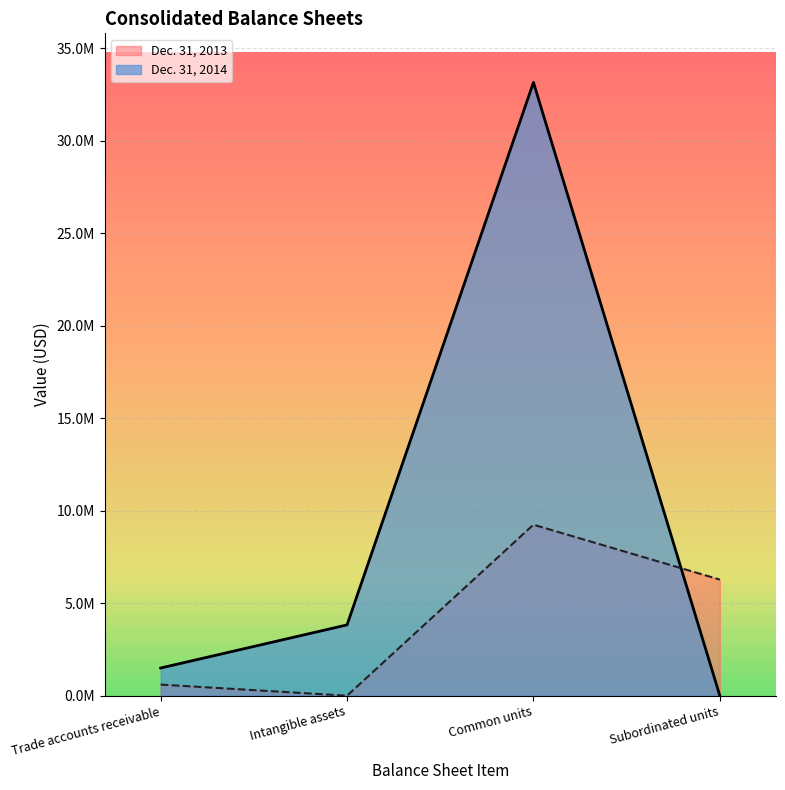

What are all the series names shown in the legend?

Dec. 31, 2013, Dec. 31, 2014